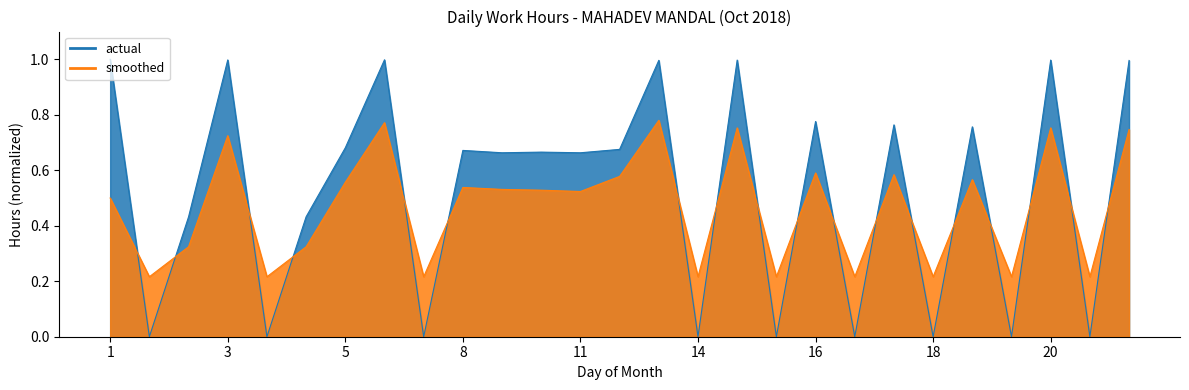

Count the number of categories in the chart.

27